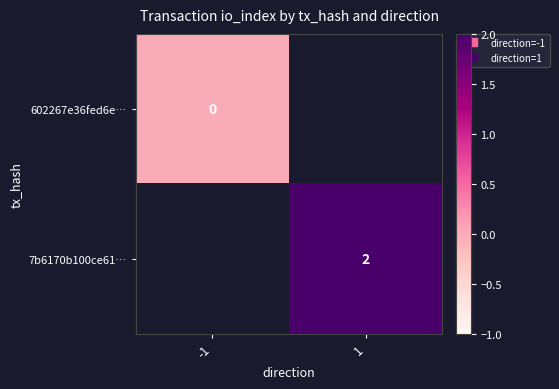

Count the number of categories in the chart.

2